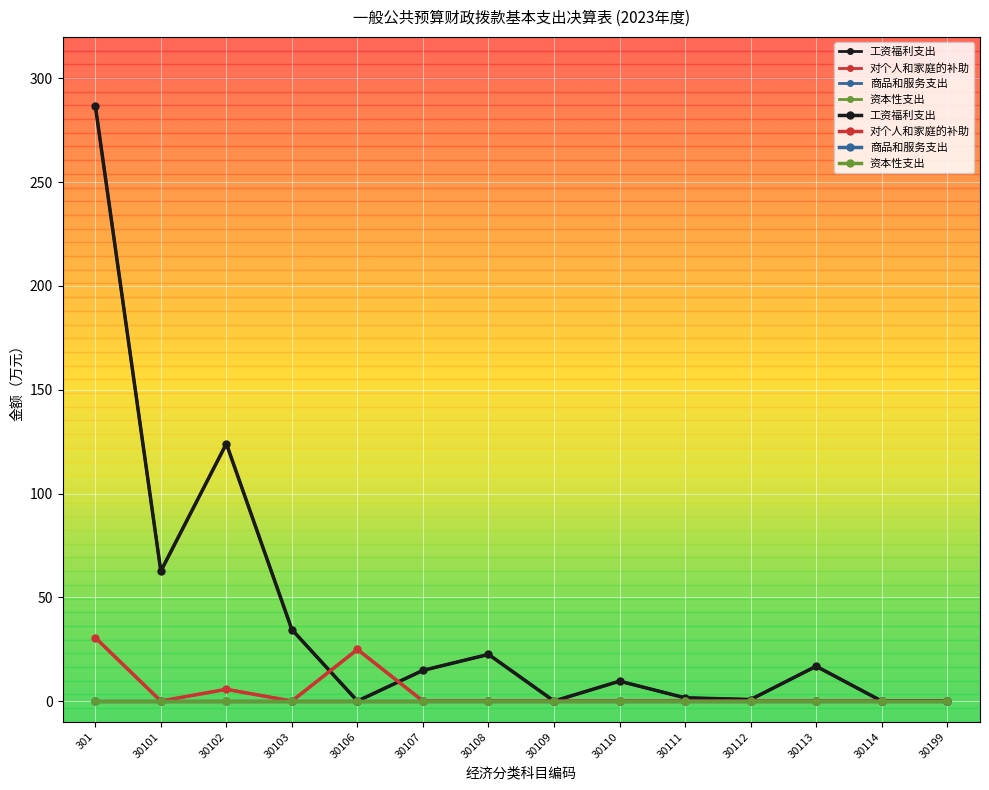

What is the difference between the maximum and minimum values in the 工资福利支出 series?

286.9